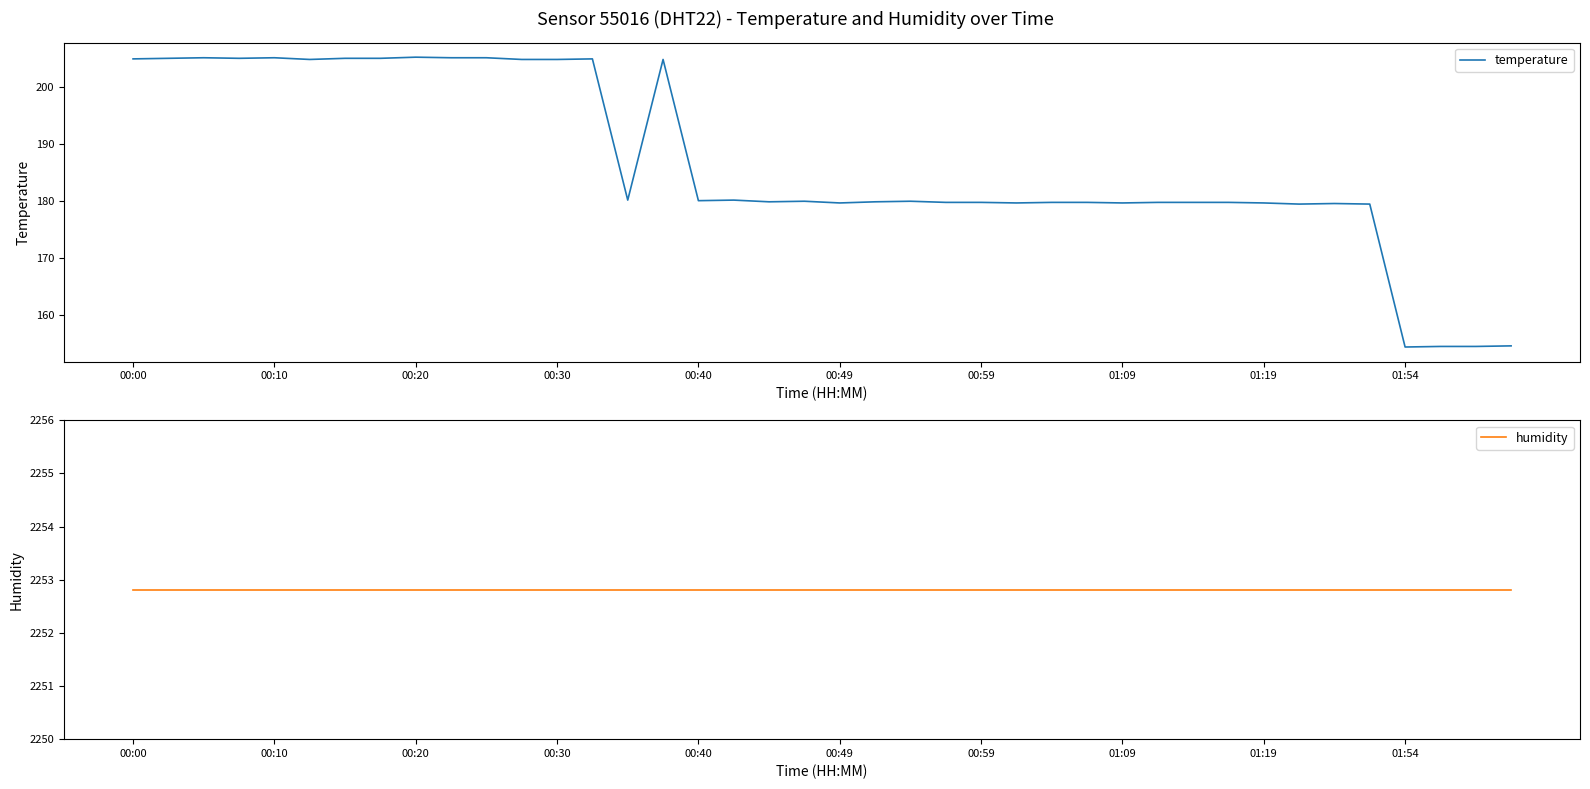

What is the lowest value of the humidity series?

2252.8